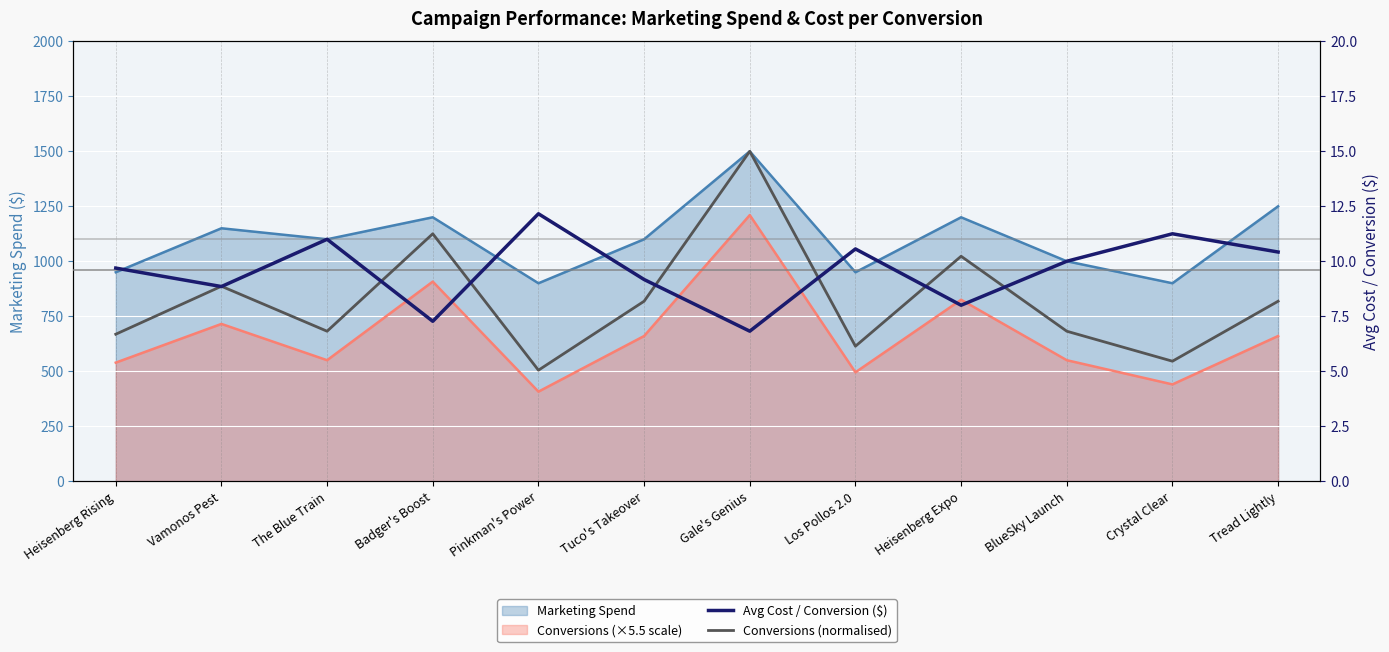

Which series has the largest range (max minus min)?

Conversions (normalised)